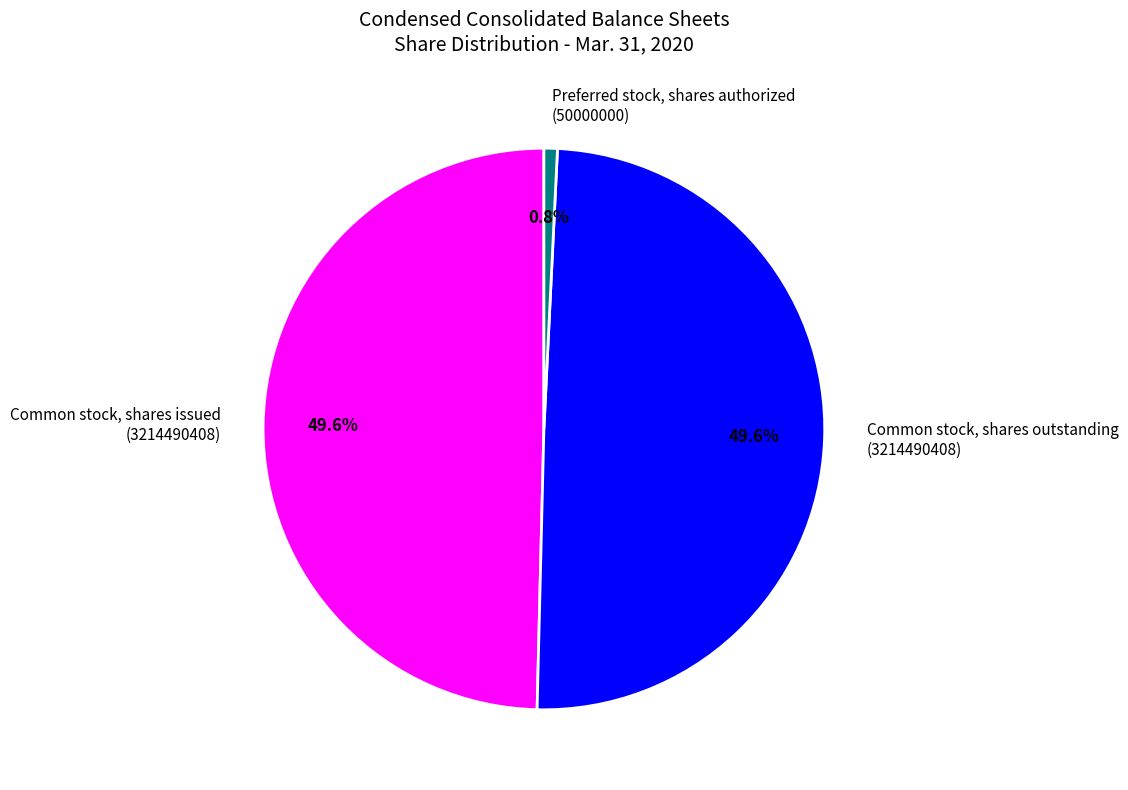

Does any single category account for the majority?

No